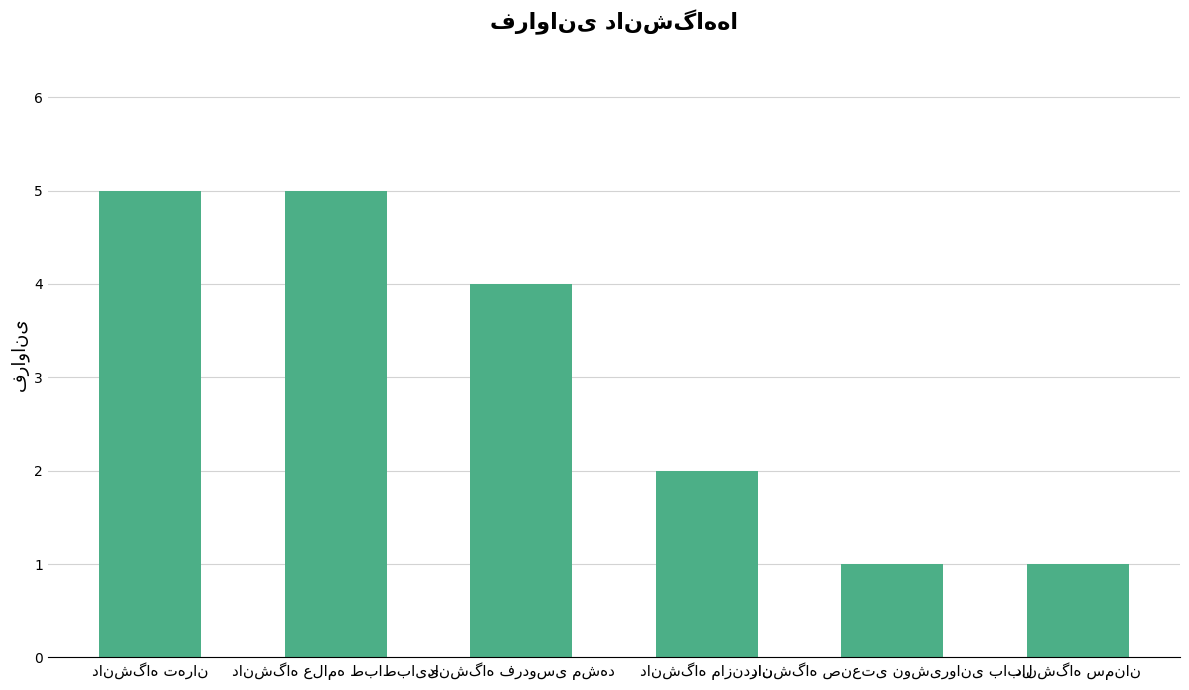

What is the value of the 6th bar from the left?

1